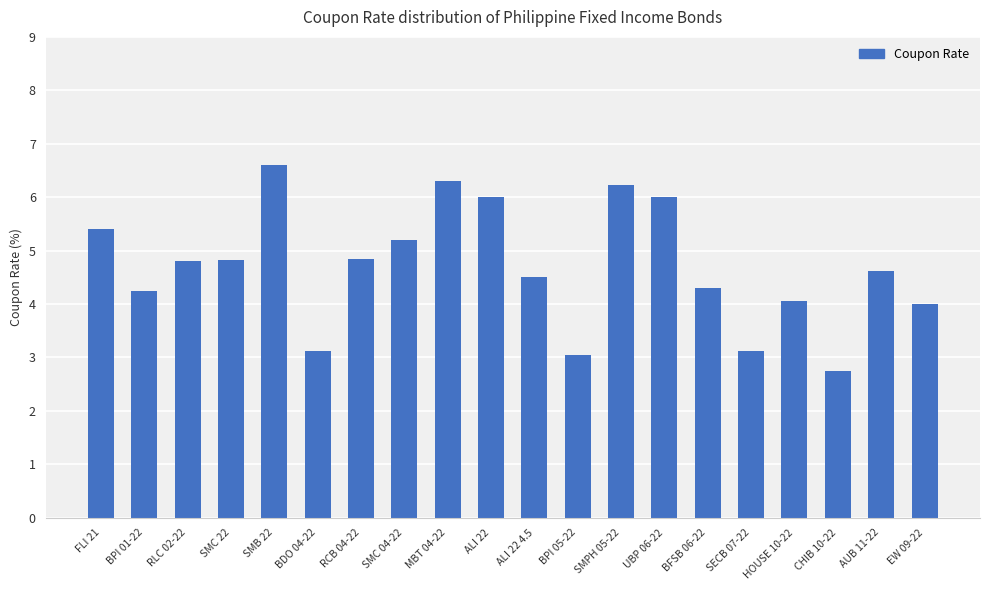

Count the number of data series in this chart.

1